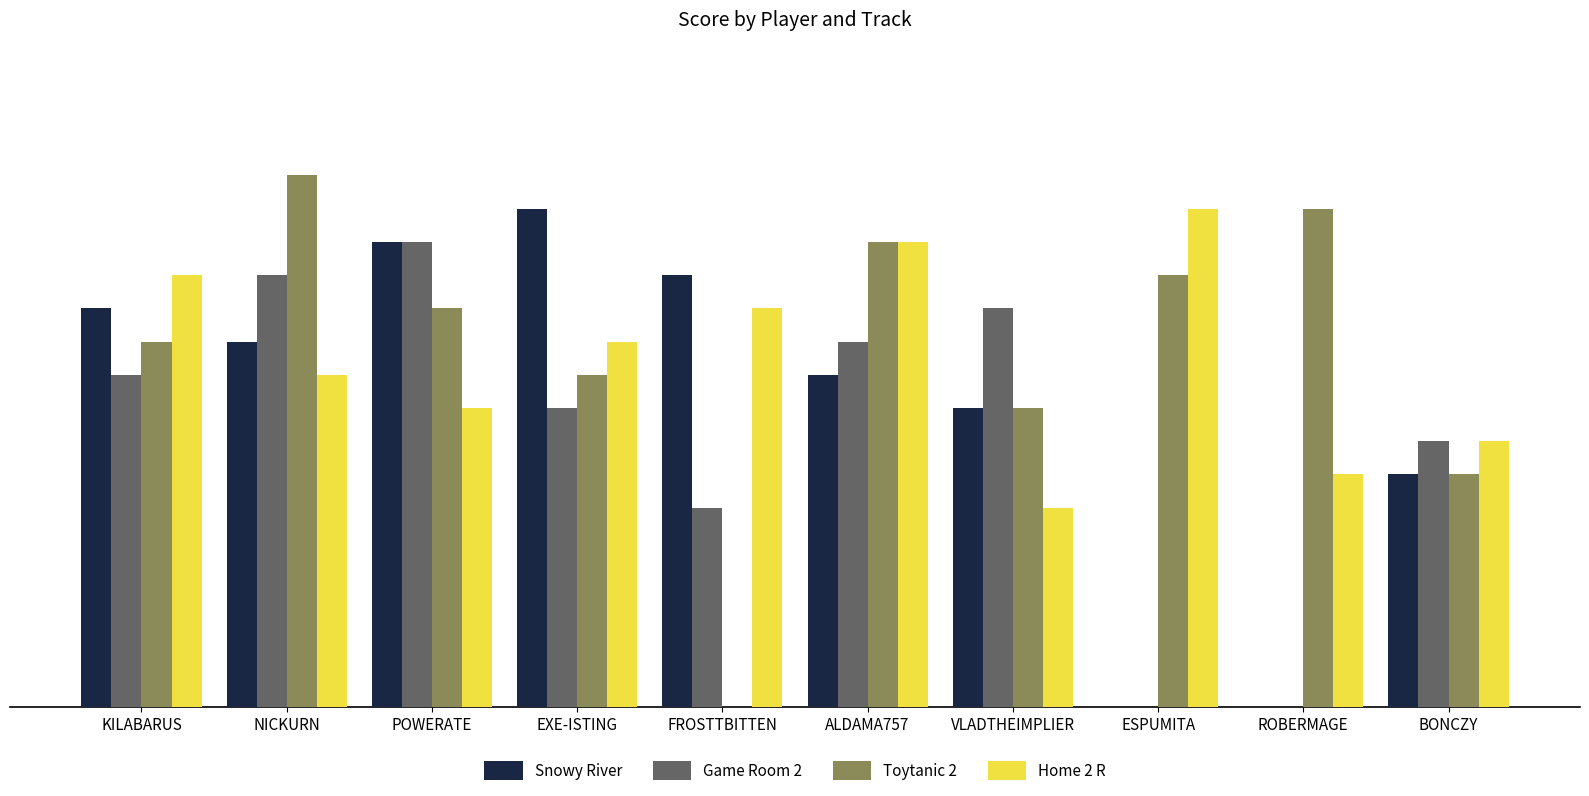

Which series changed the most between EXE-ISTING and FROSTTBITTEN?

Toytanic 2